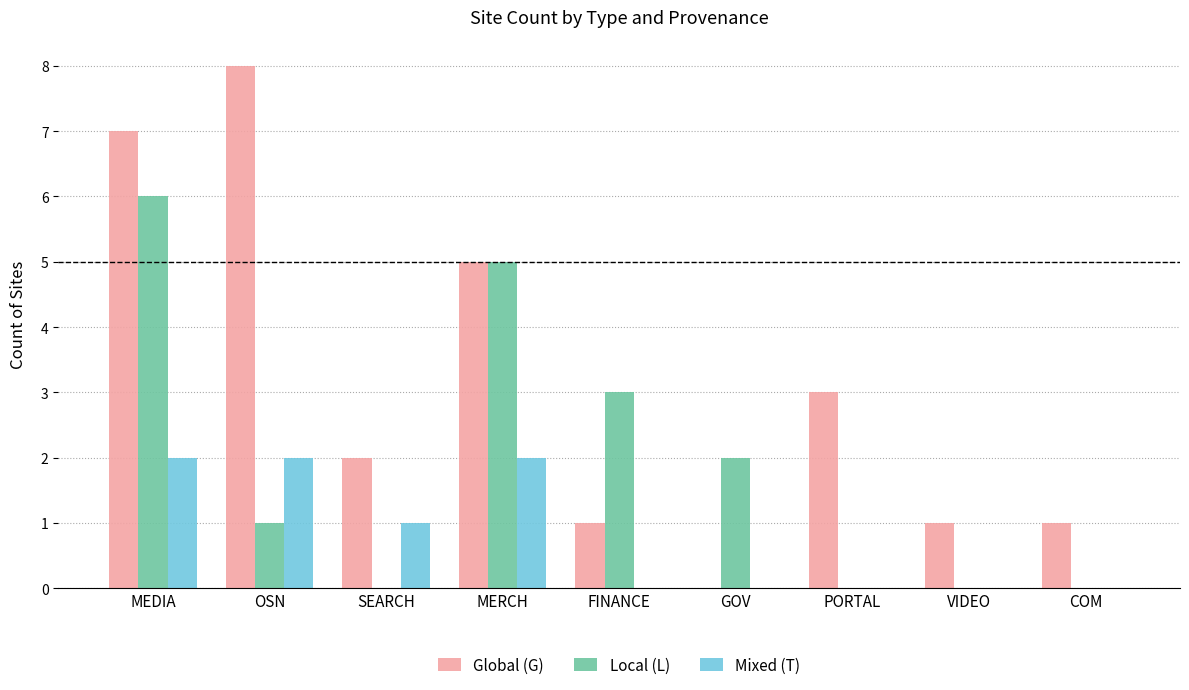

True or false: Global (G) has a value of 2 at SEARCH.

True